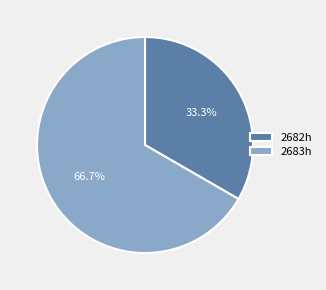

To the nearest percent, what percentage of the pie is 2682h?

33%